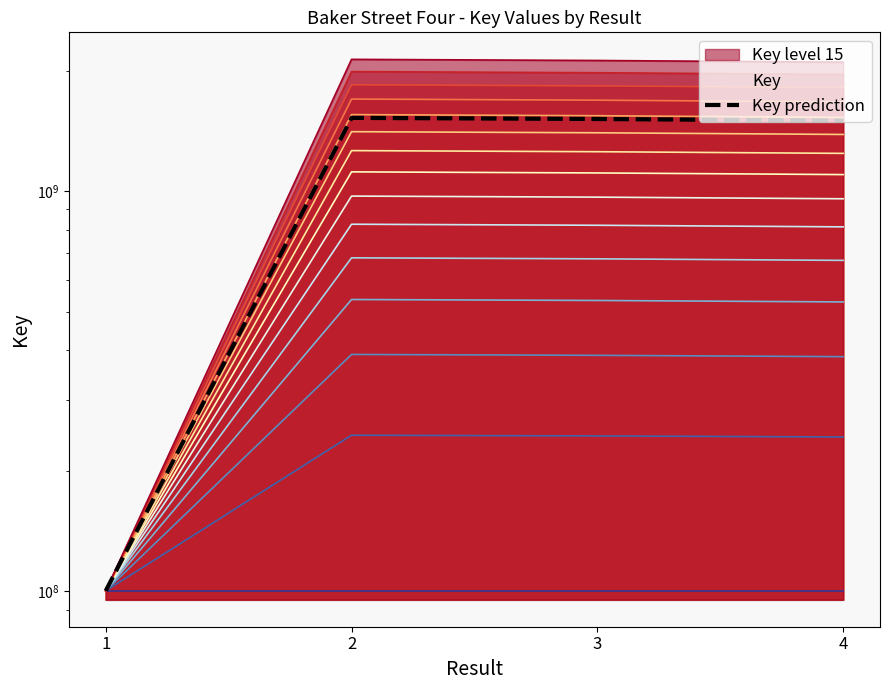

Rank the categories by value from lowest to highest.

1, 4, 3, 2